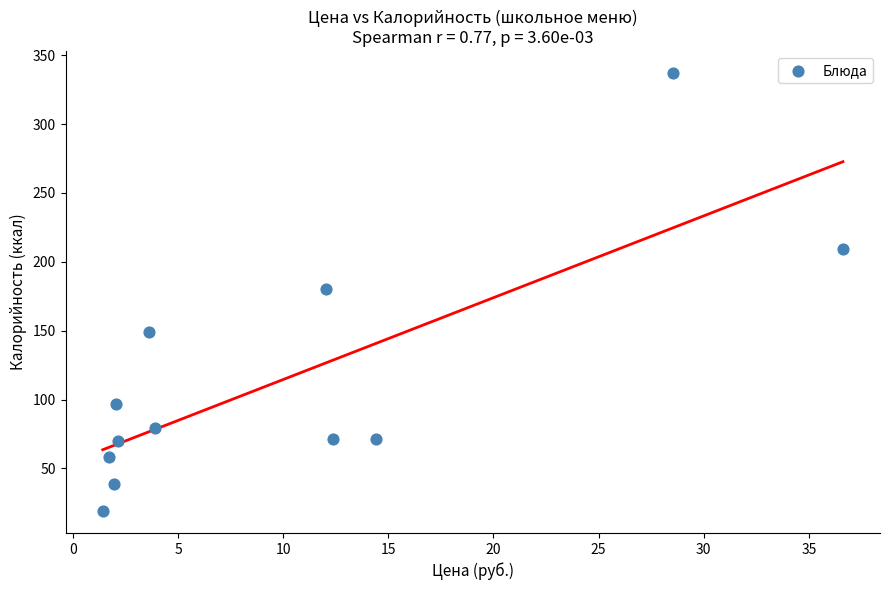

What is the average Y value?

115